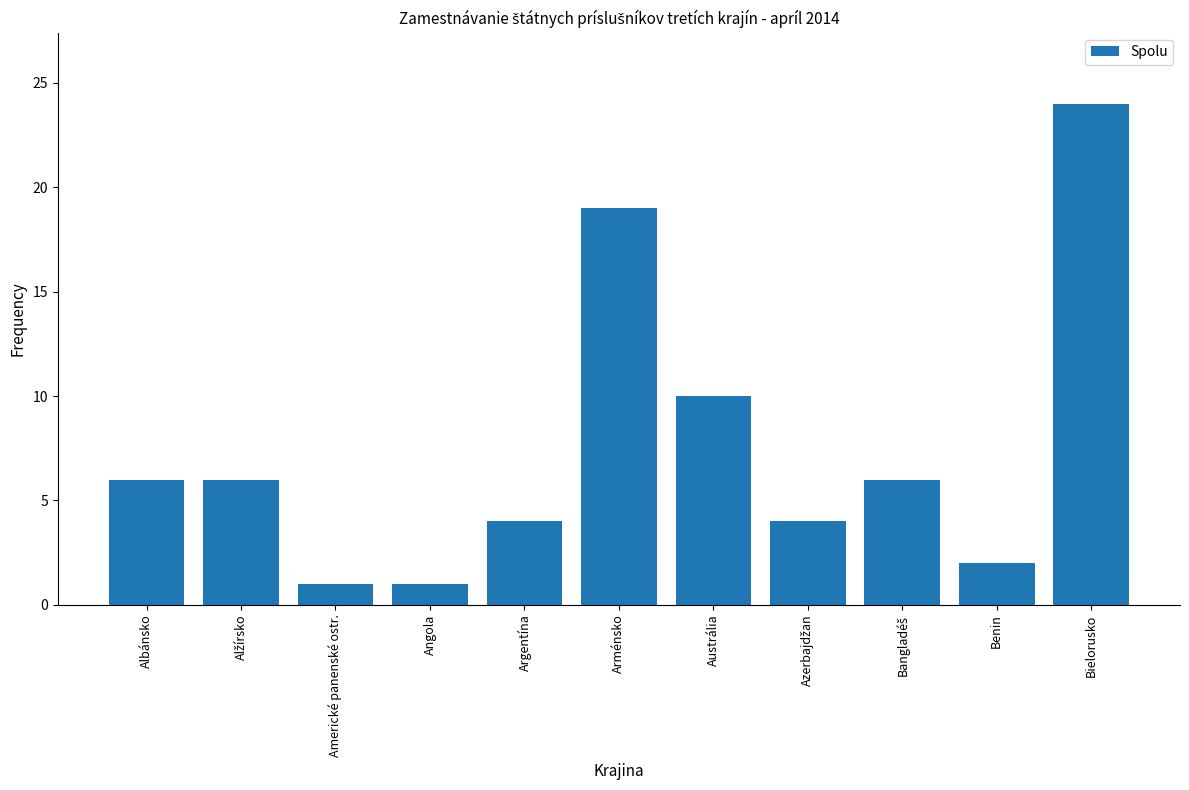

What is the label of the 1st bar from the right?

Bielorusko